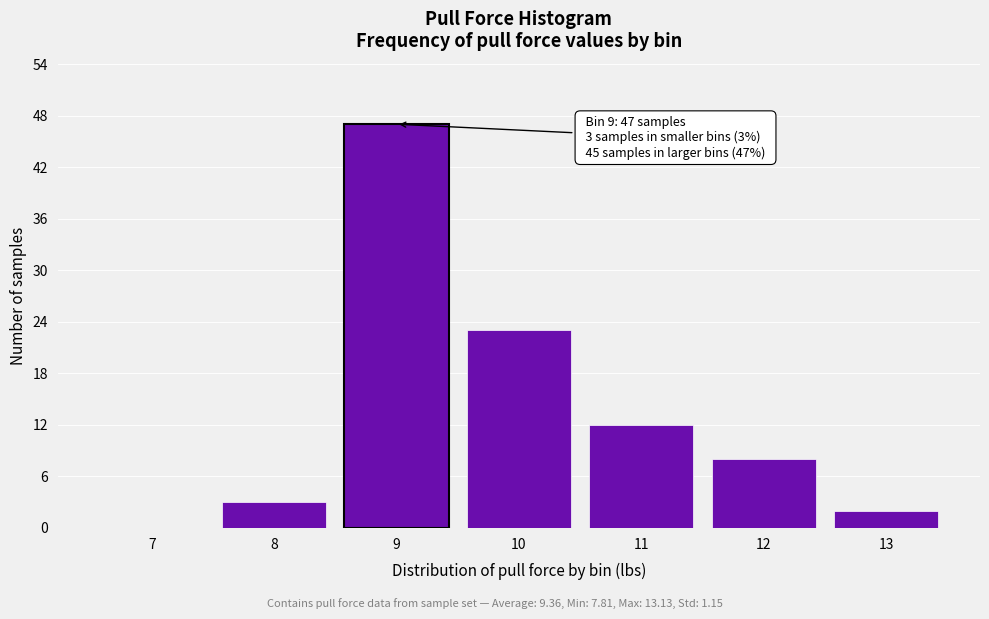

Reading left to right, what are all the values shown in this chart?

7=0	8=3	9=47	10=23	11=12	12=8	13=2